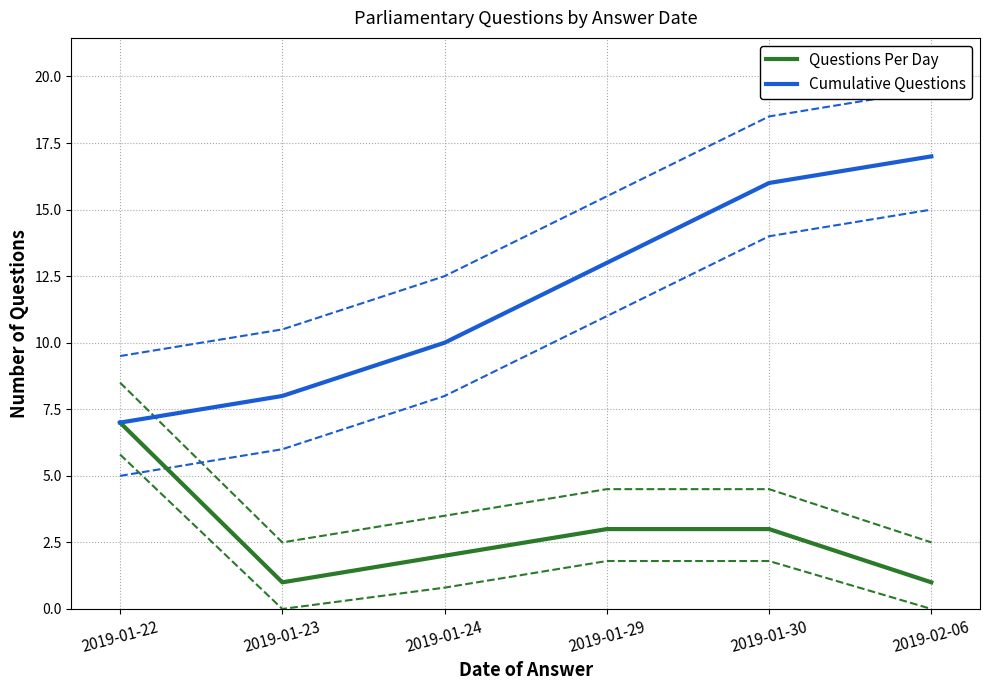

Reading left to right, transcribe all the data shown in this chart.

Questions Per Day: 7	1	2	3	3	1
Cumulative Questions: 7	8	10	13	16	17